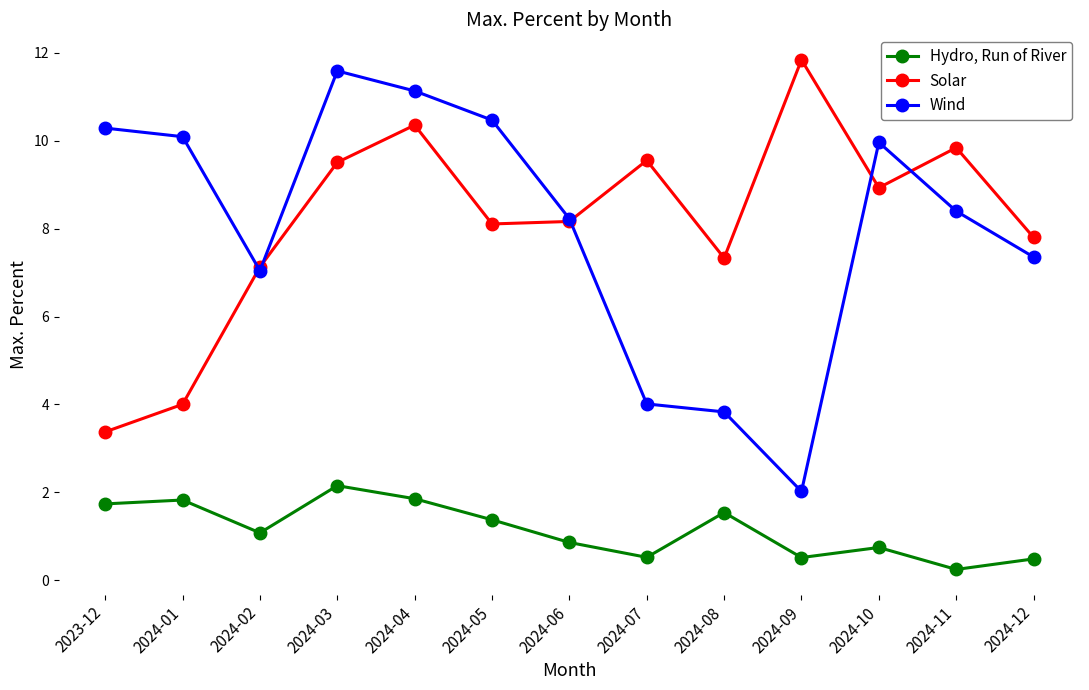

How many categories are shown in the chart?

13